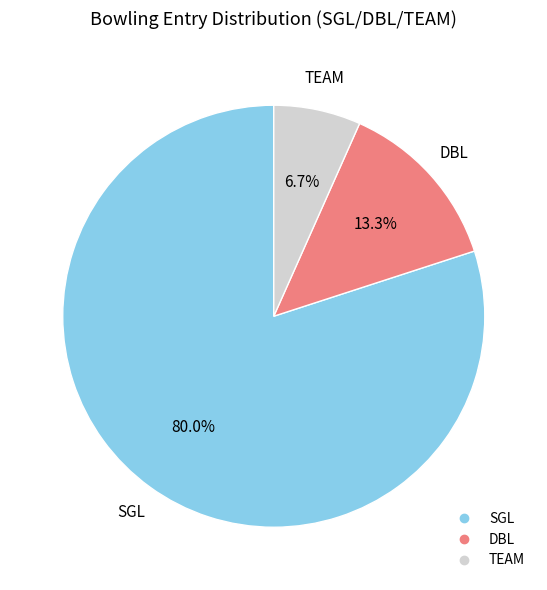

Is there any slice that represents more than half of the pie?

Yes